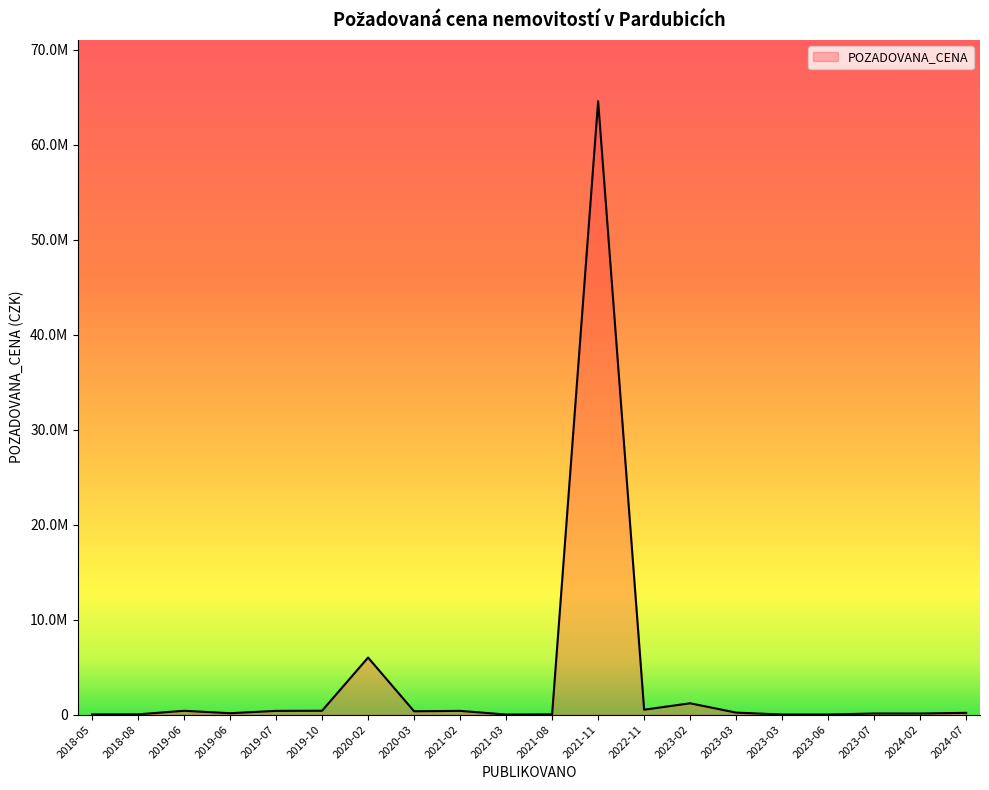

Rank the categories by value from highest to lowest.

2021-11-01, 2020-02-14, 2023-02-01, 2022-11-29, 2019-10-15, 2019-06-17, 2021-02-24, 2019-07-18, 2020-03-24, 2023-03-22, 2024-07-30, 2019-06-17, 2023-07-13, 2024-02-08, 2018-08-28, 2021-08-11, 2018-05-11, 2023-03-22, 2023-06-26, 2021-03-02